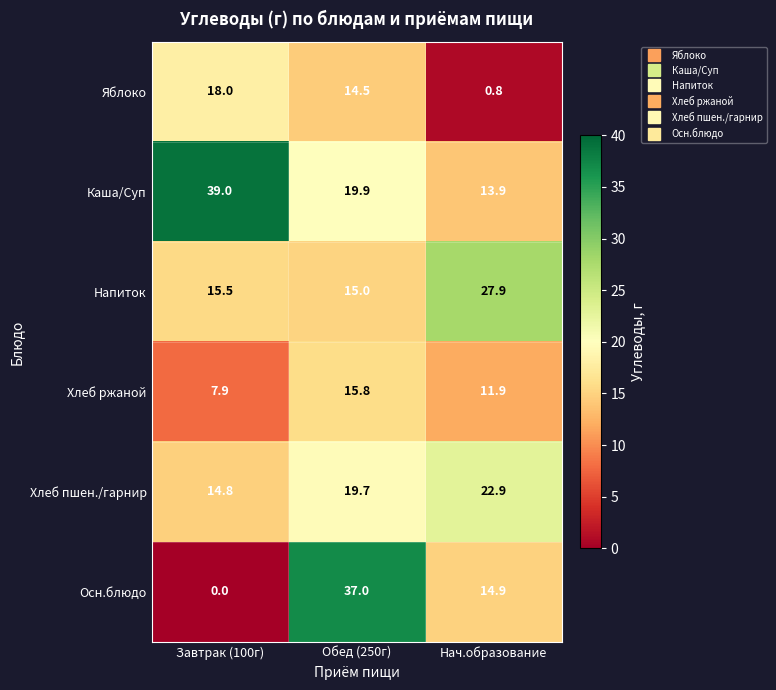

At which category does the chart reach its peak across all series?

Завтрак (100г)